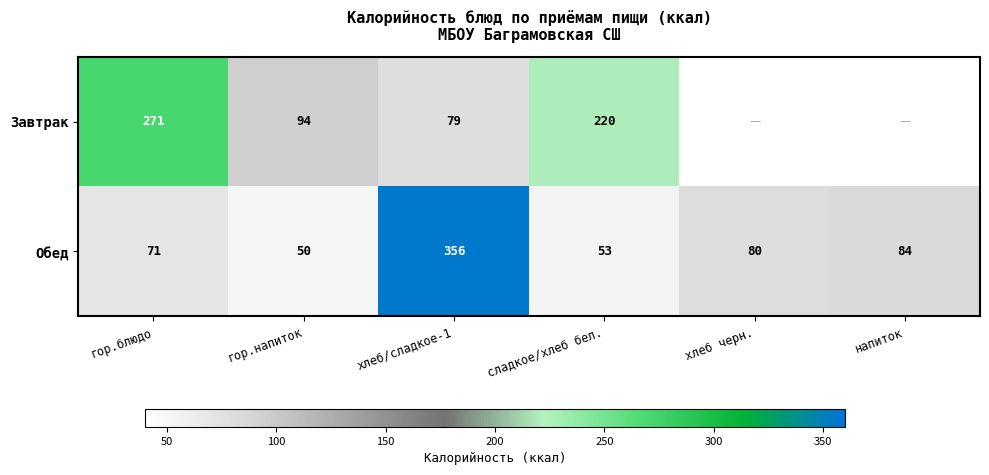

The value of Обед at гор.напиток is 31.1. True or false?

False